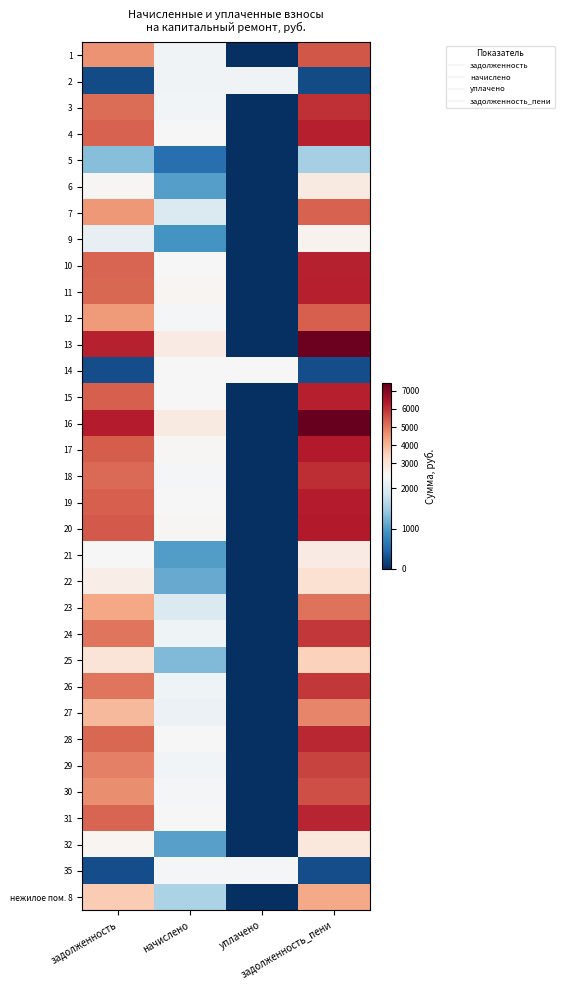

Which series changed the most between задолженность and начислено?

16